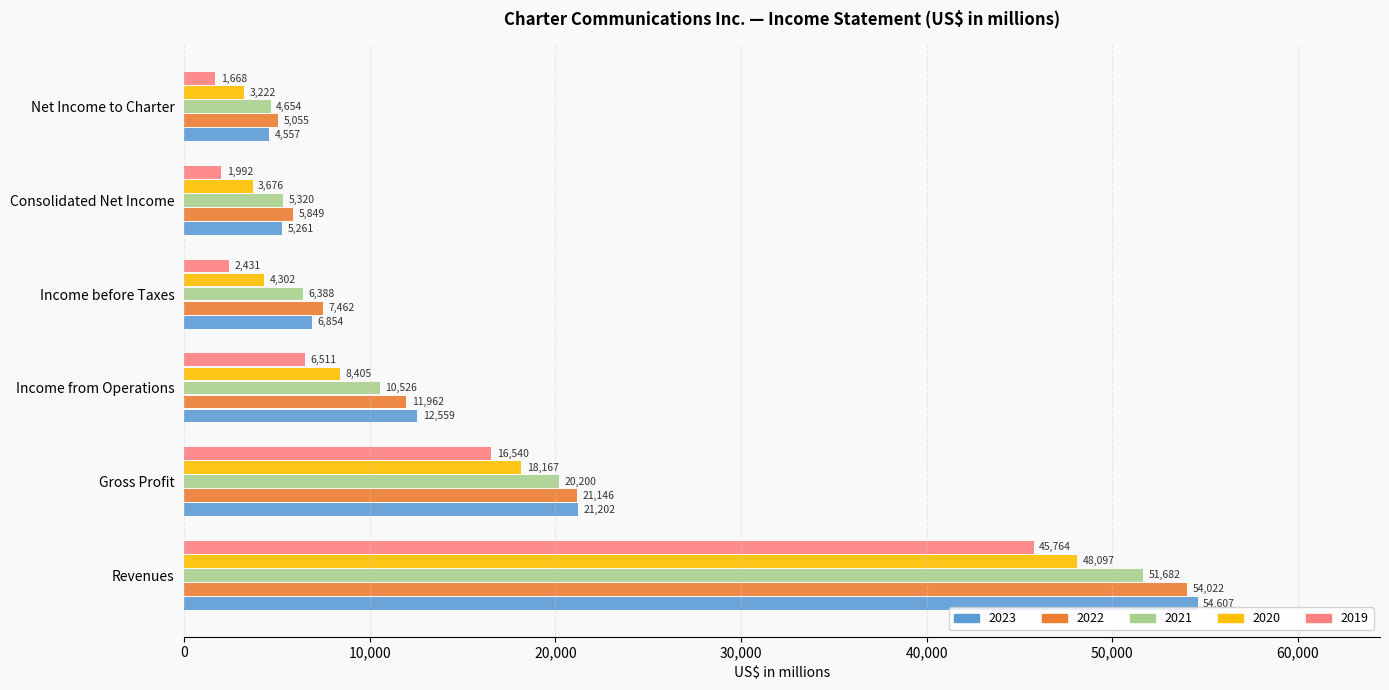

Which series has the largest total across all categories?

2022